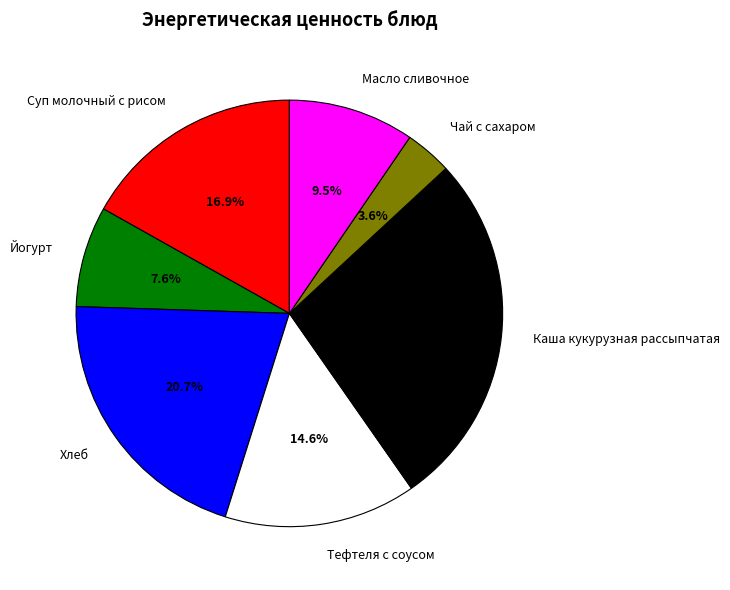

What percentage is the Суп молочный с рисом slice, to the nearest percent?

17%